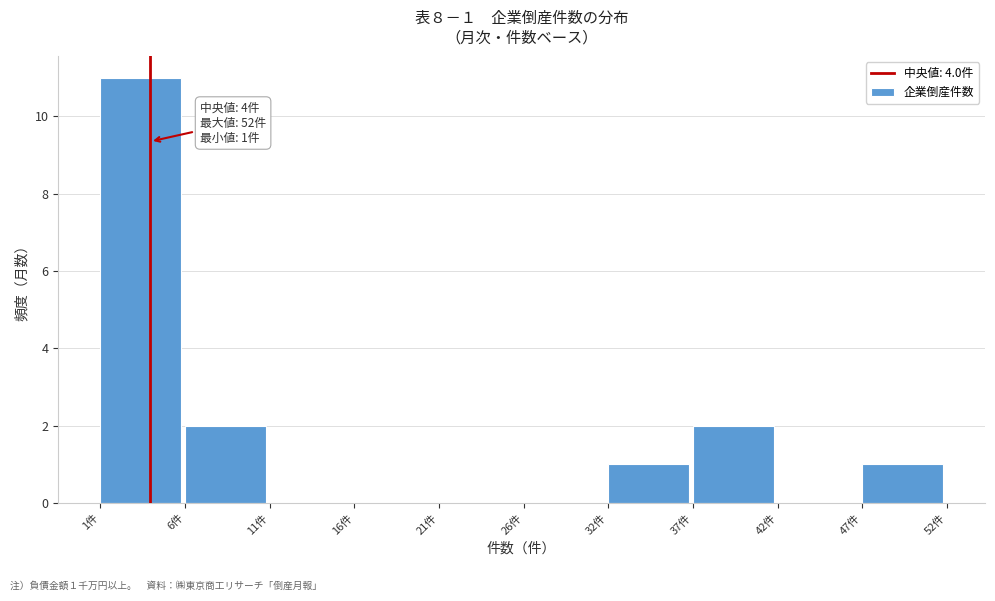

Which range on the x-axis has the tallest bar?

1.0 to 6.1